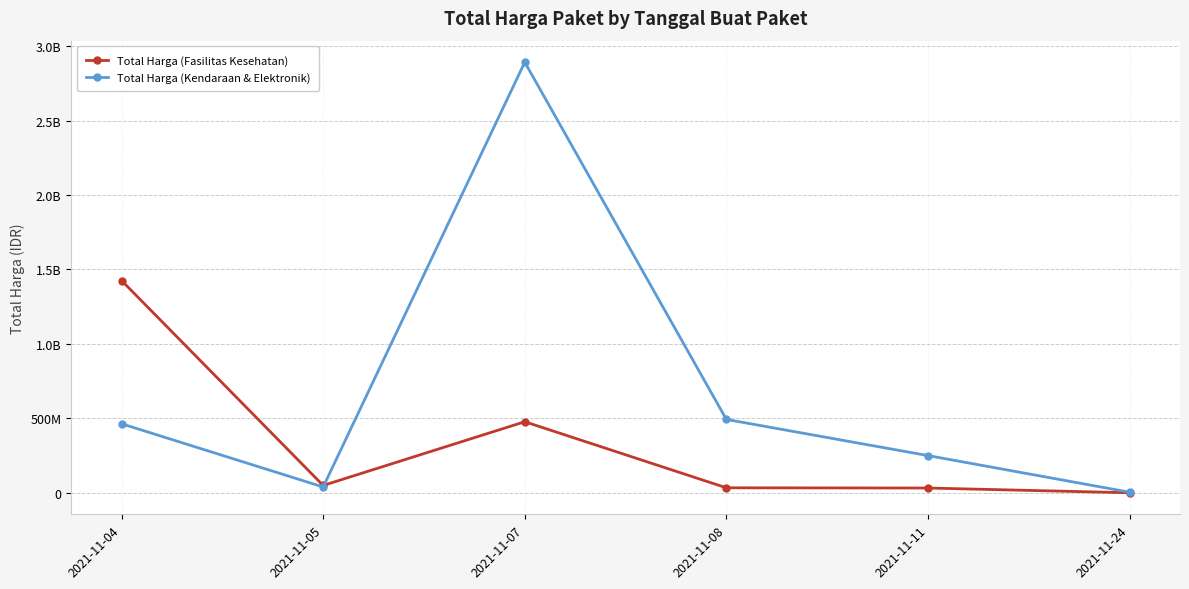

The Total Harga (Fasilitas Kesehatan) series shows 477600000 at 2021-11-07. True or false?

True